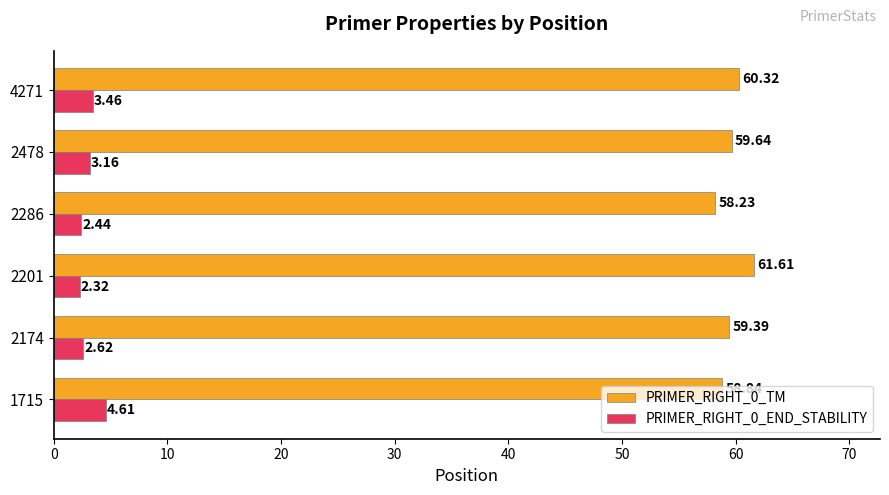

Is the value of PRIMER_RIGHT_0_END_STABILITY at 1715 greater than the value of PRIMER_RIGHT_0_TM at 2286?

No